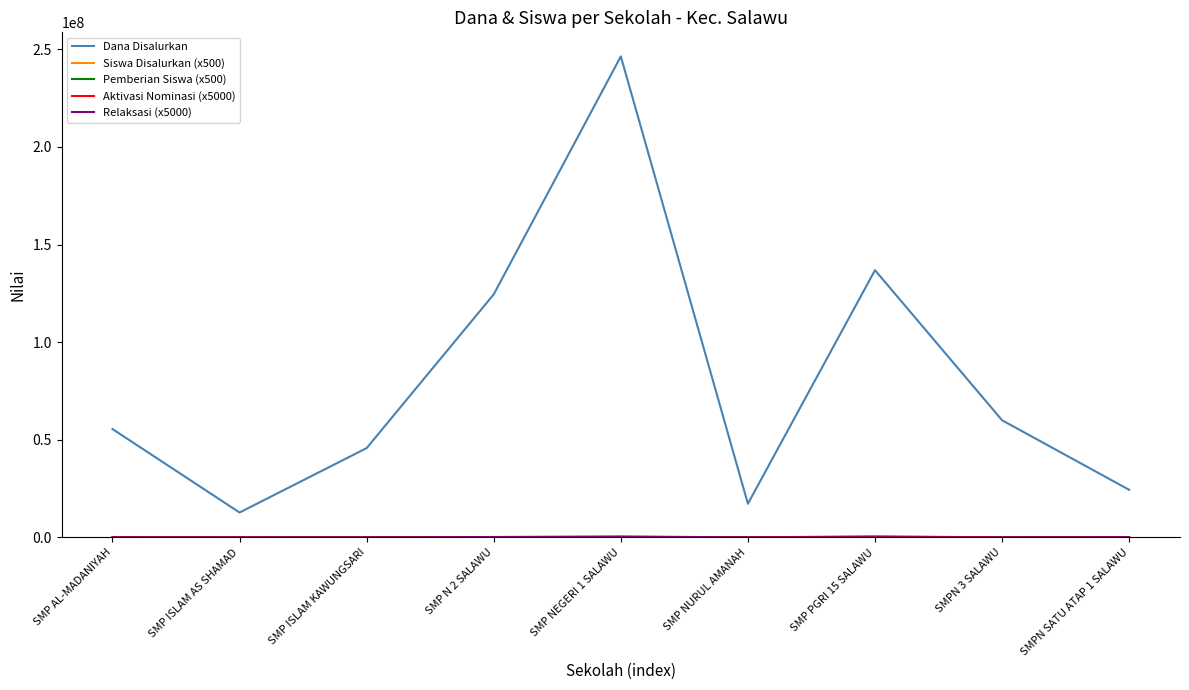

At which category does the chart reach its peak across all series?

SMP NEGERI 1 SALAWU